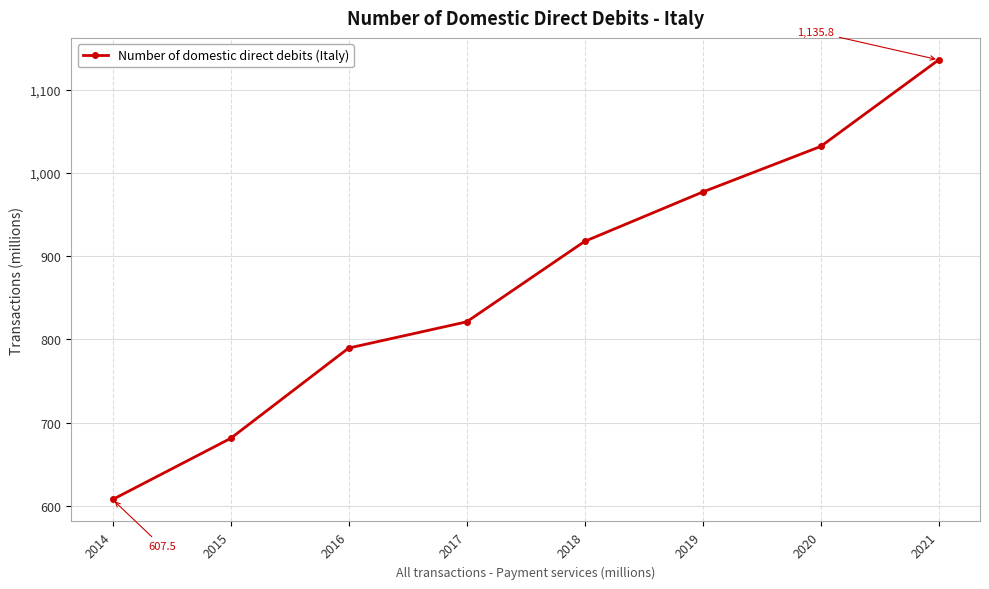

Rank the categories by value from lowest to highest.

2014, 2015, 2016, 2017, 2018, 2019, 2020, 2021